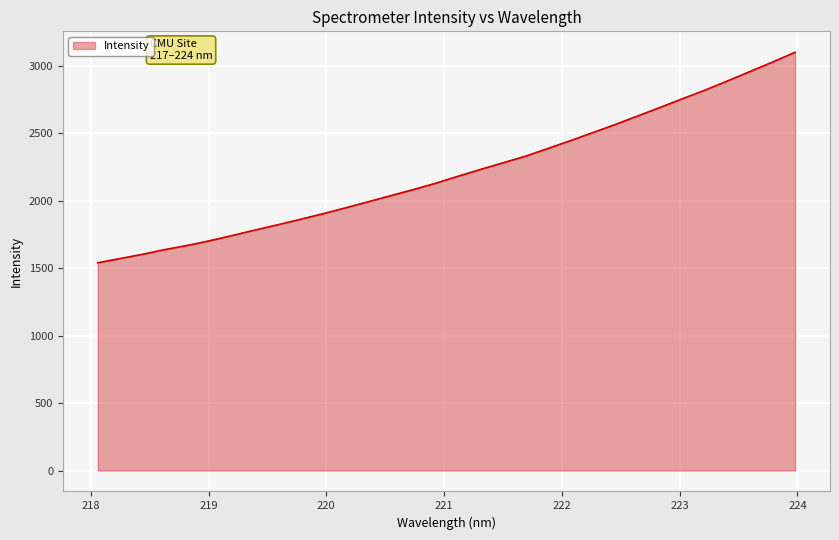

What is the difference between the maximum and minimum values?

1559.5